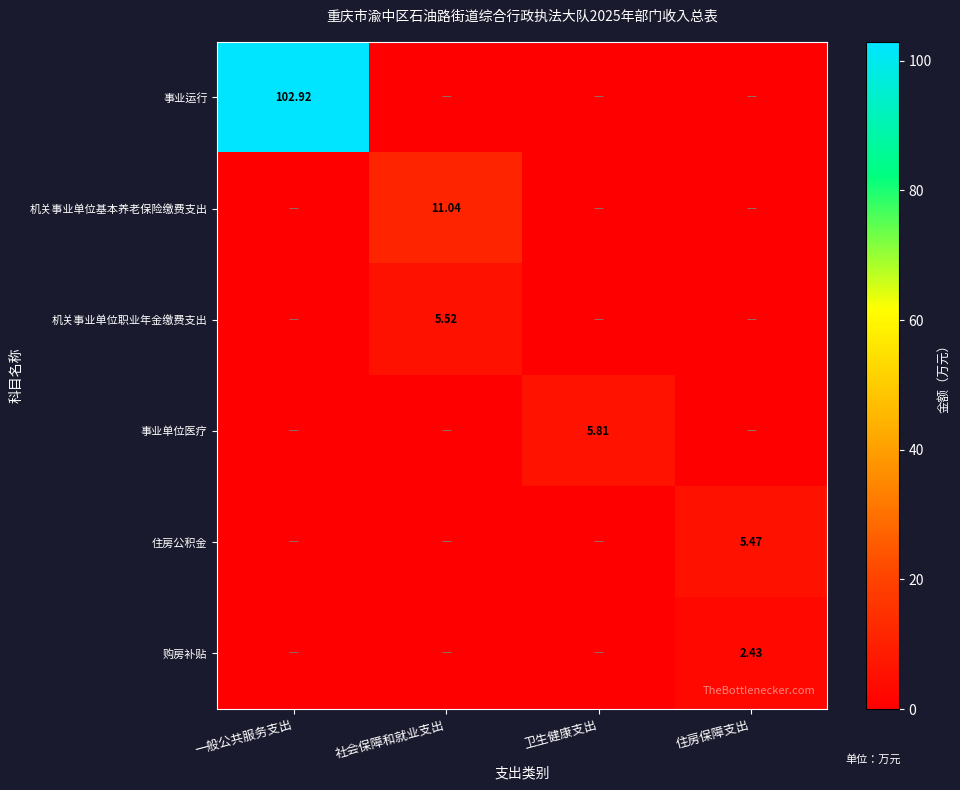

True or false: 购房补贴 has a value of 2.4 at 住房保障支出.

True